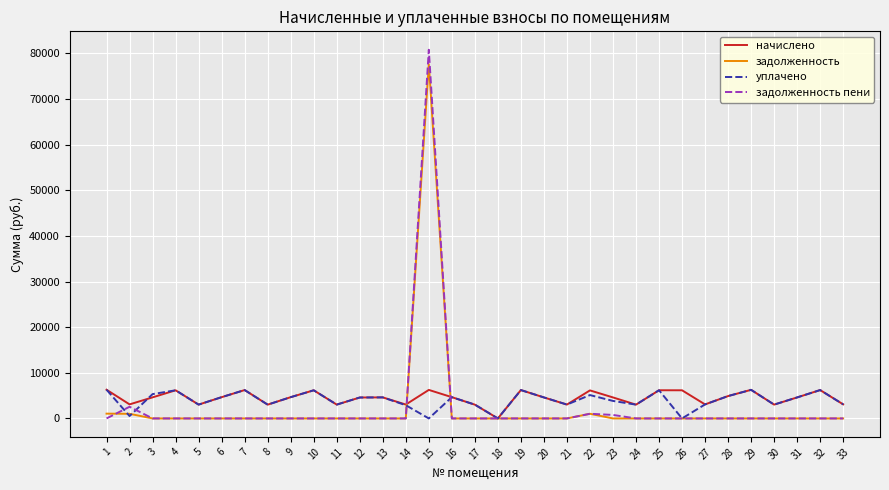

What is the total value across all series at 5?

6061.0